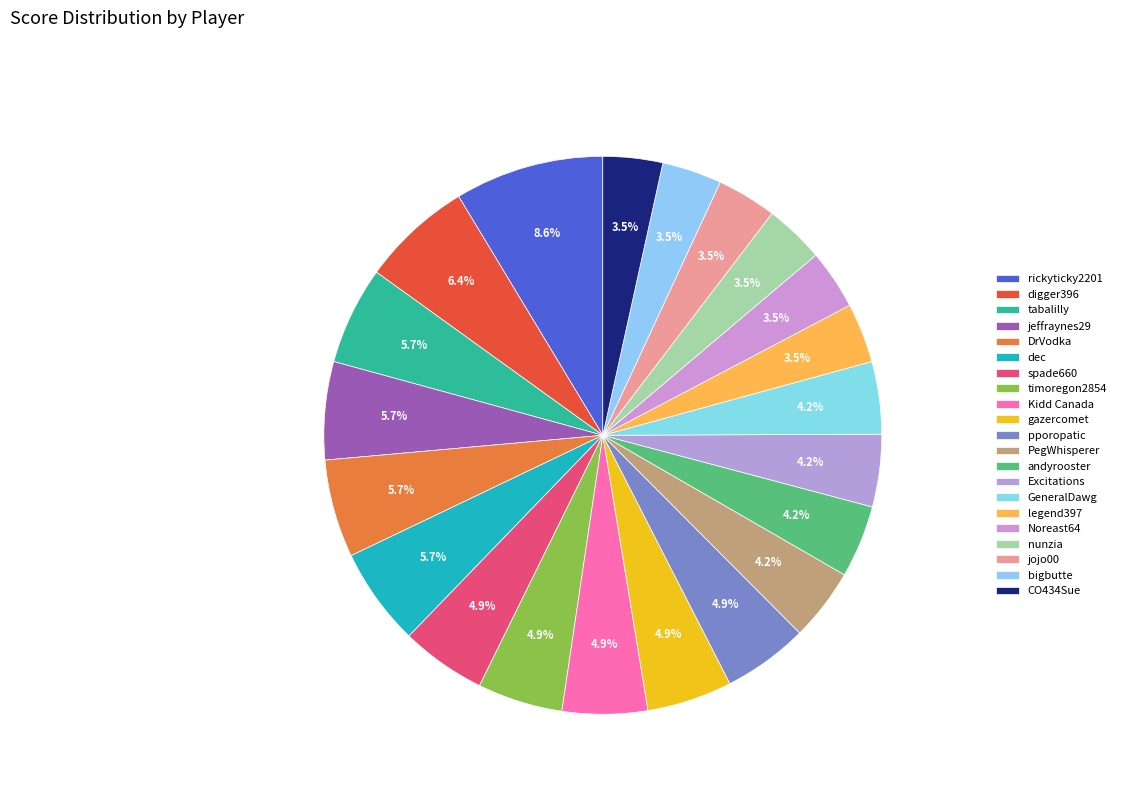

Is there any slice that represents more than half of the pie?

No